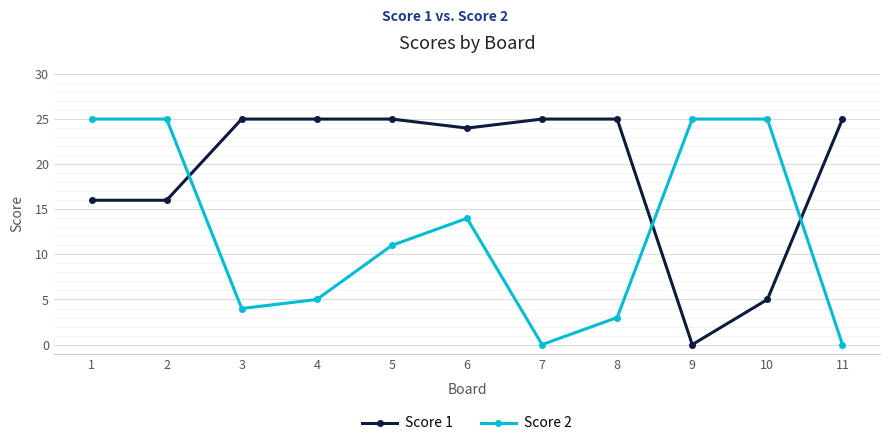

Where do Score 1 and Score 2 first cross each other?

2 and 3